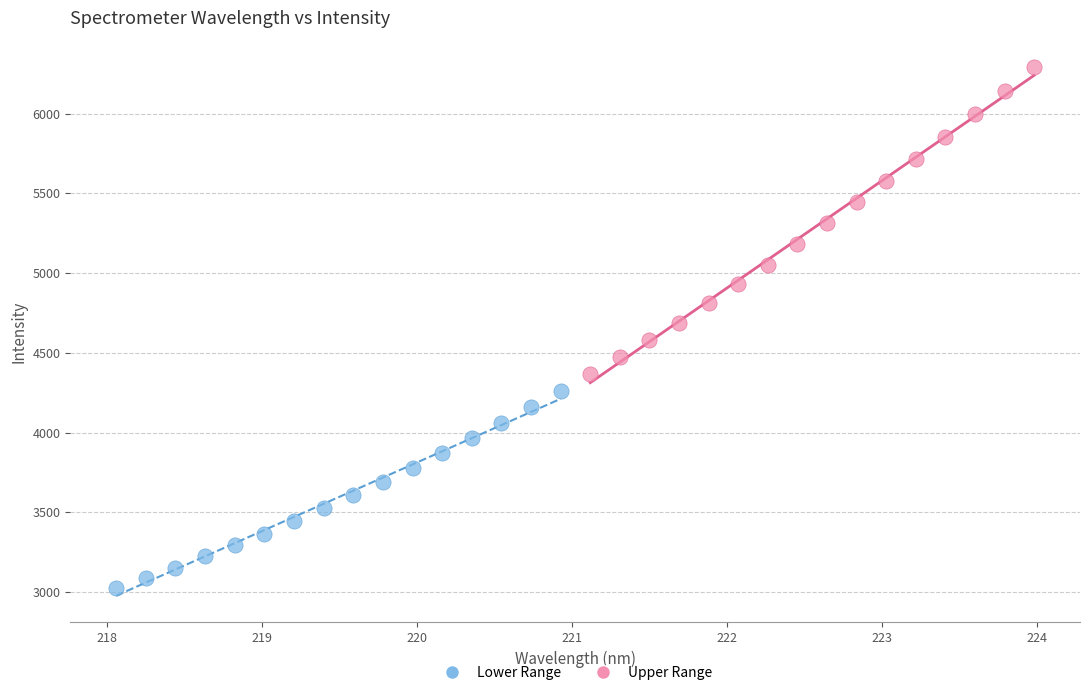

Which series has the largest Y range (max minus min)?

Upper Range